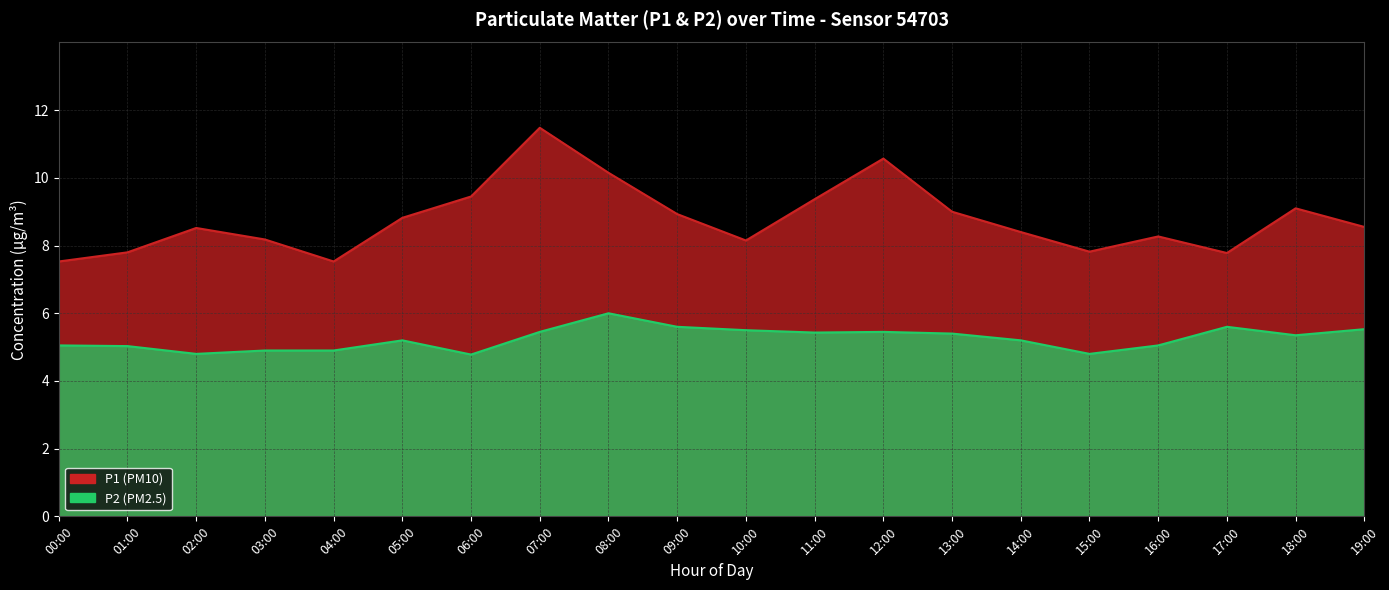

True or false: P1 has a value of 8.8 at 05:00.

True